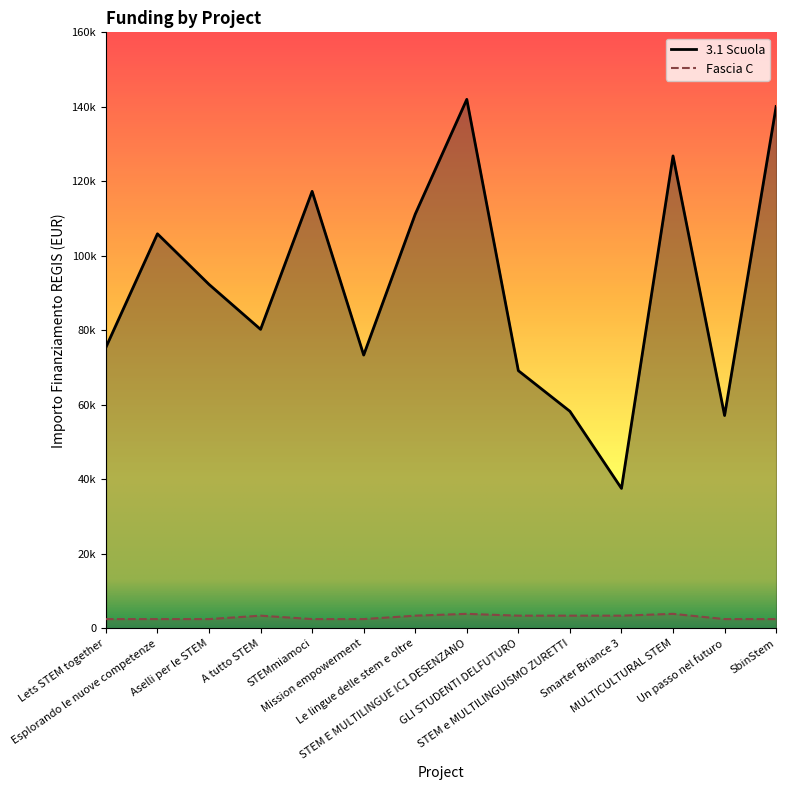

Which series has the largest total across all categories?

3.1 Scuola